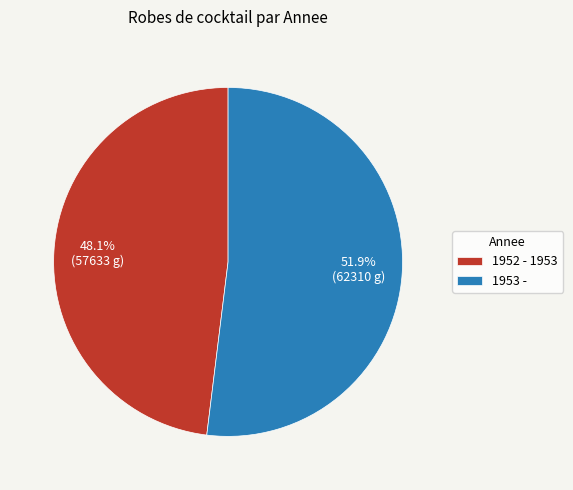

Combined, what portion of the pie is 1952 - 1953 and 1953 -?

100.0%